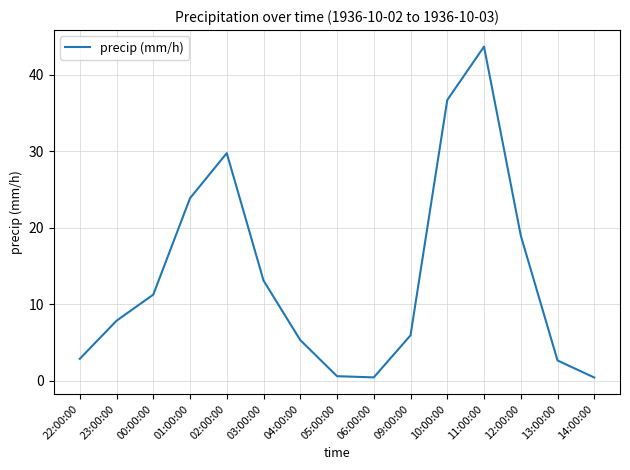

Between 23:00:00 and 00:00:00, which is larger?

00:00:00